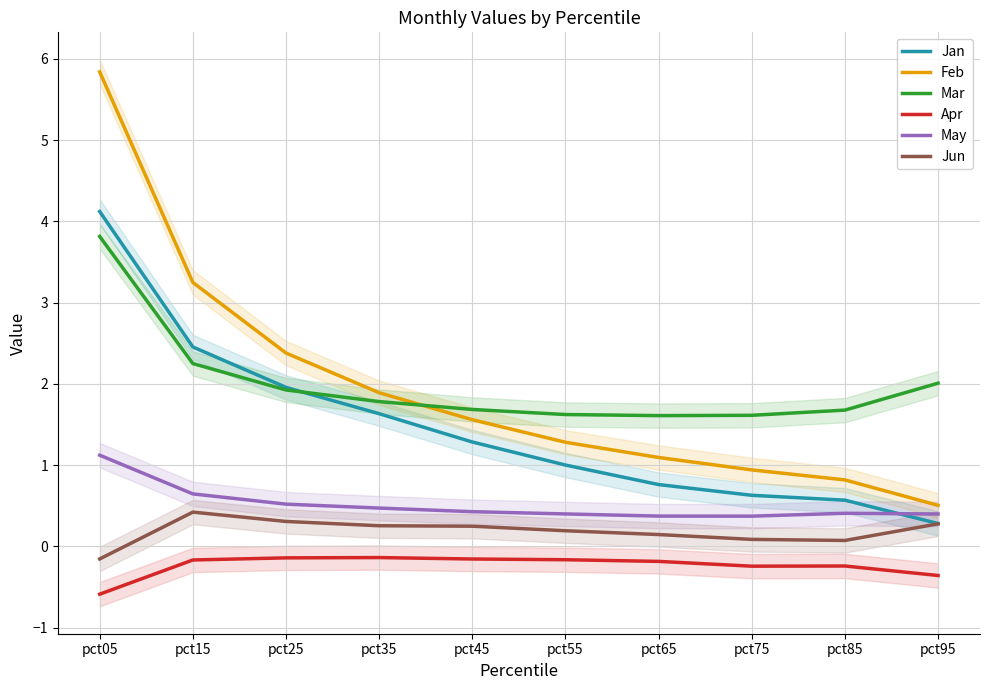

Count the May values in the range 0 to 1.

9